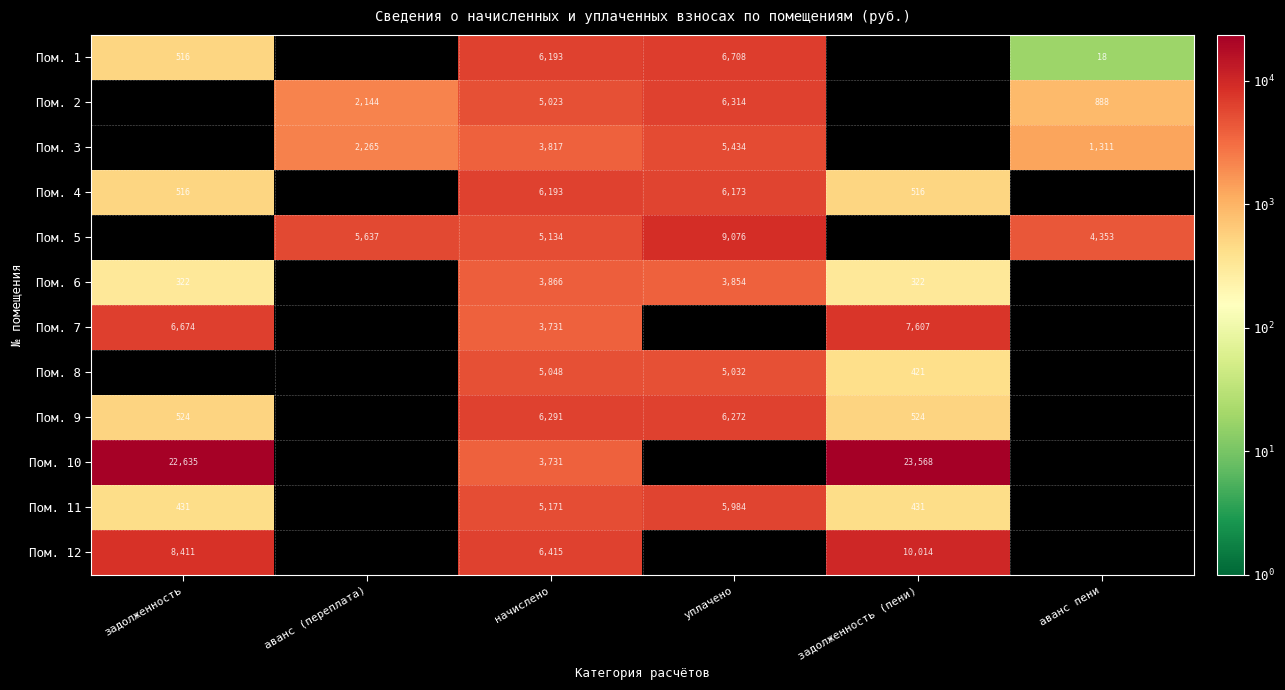

Is the value of Пом. 7 at начислено greater than the value of Пом. 11 at задолженность (пени)?

Yes